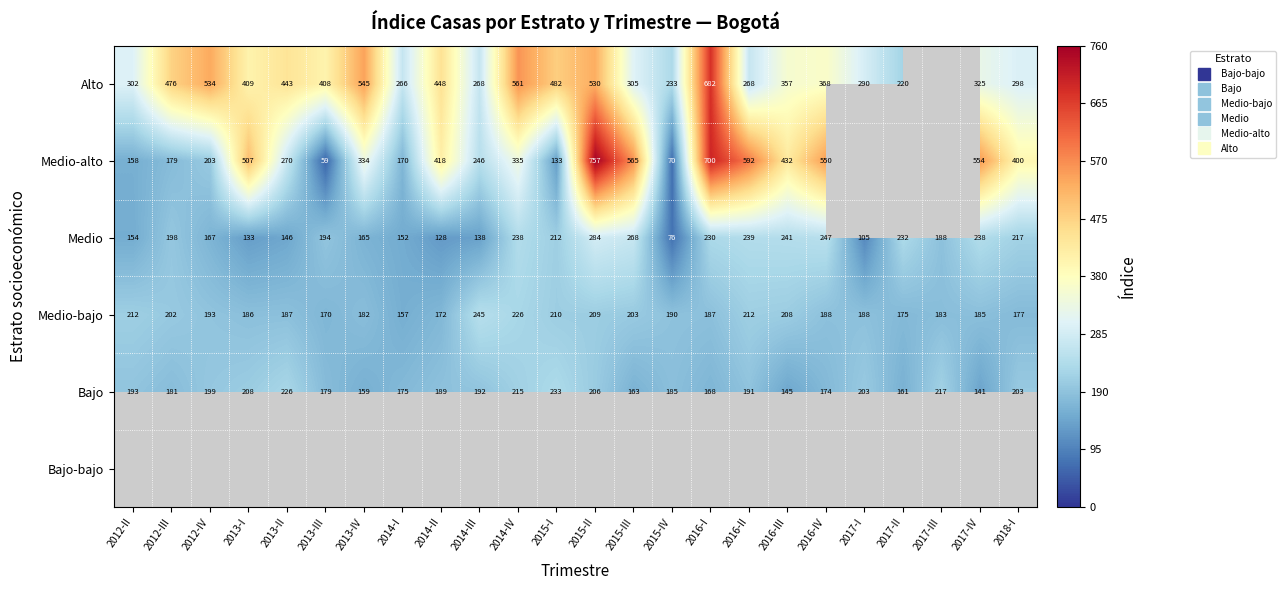

Rank the series by their average value, from lowest to highest.

Medio, Medio-alto, Alto, Bajo-bajo, Bajo, Medio-bajo